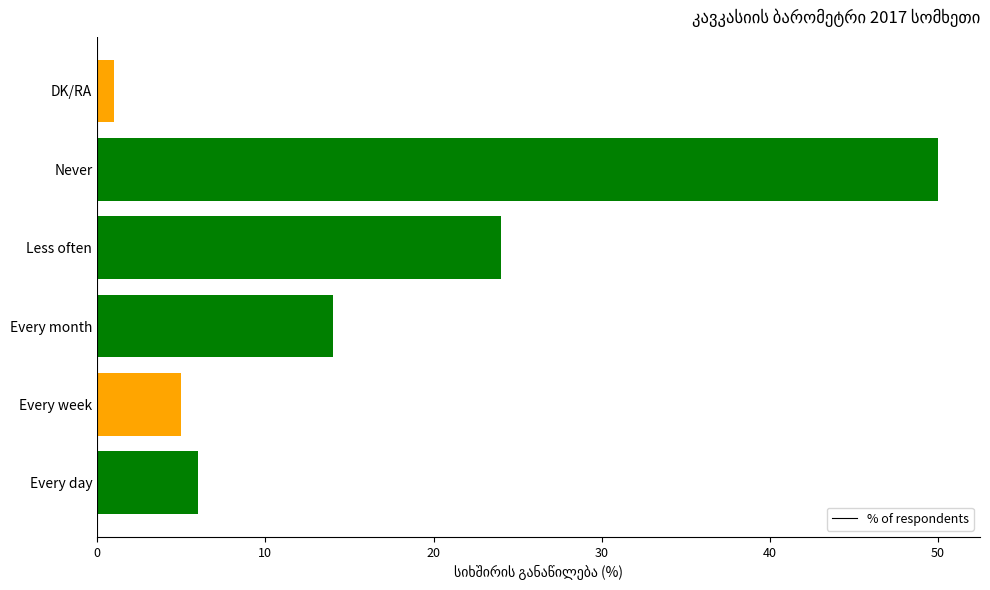

Rank the categories by value from highest to lowest.

Never, Less often, Every month, Every day, Every week, DK/RA